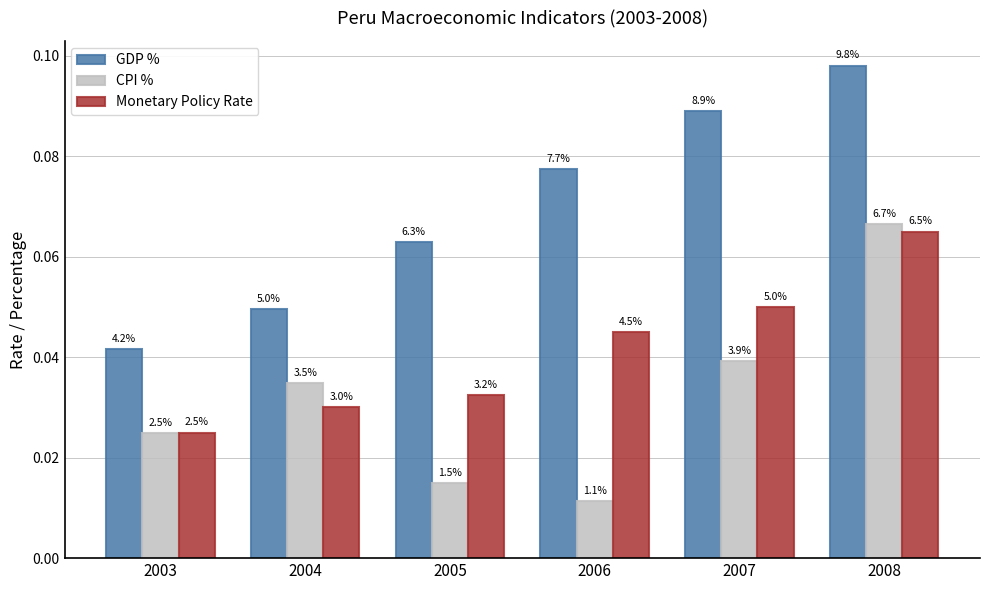

How many groups of bars are there?

6